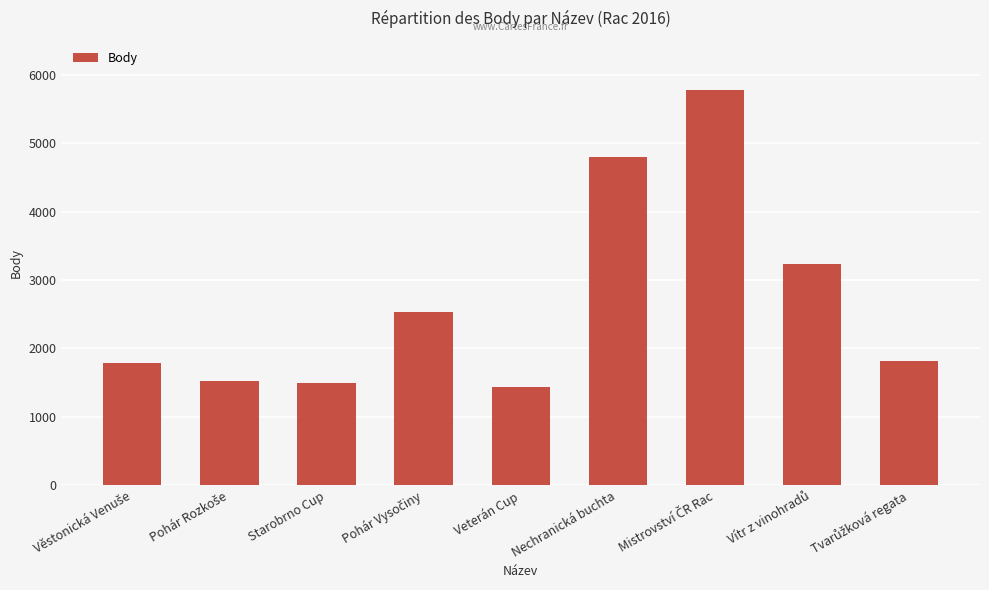

What is the difference between the second highest and second lowest values?

3296